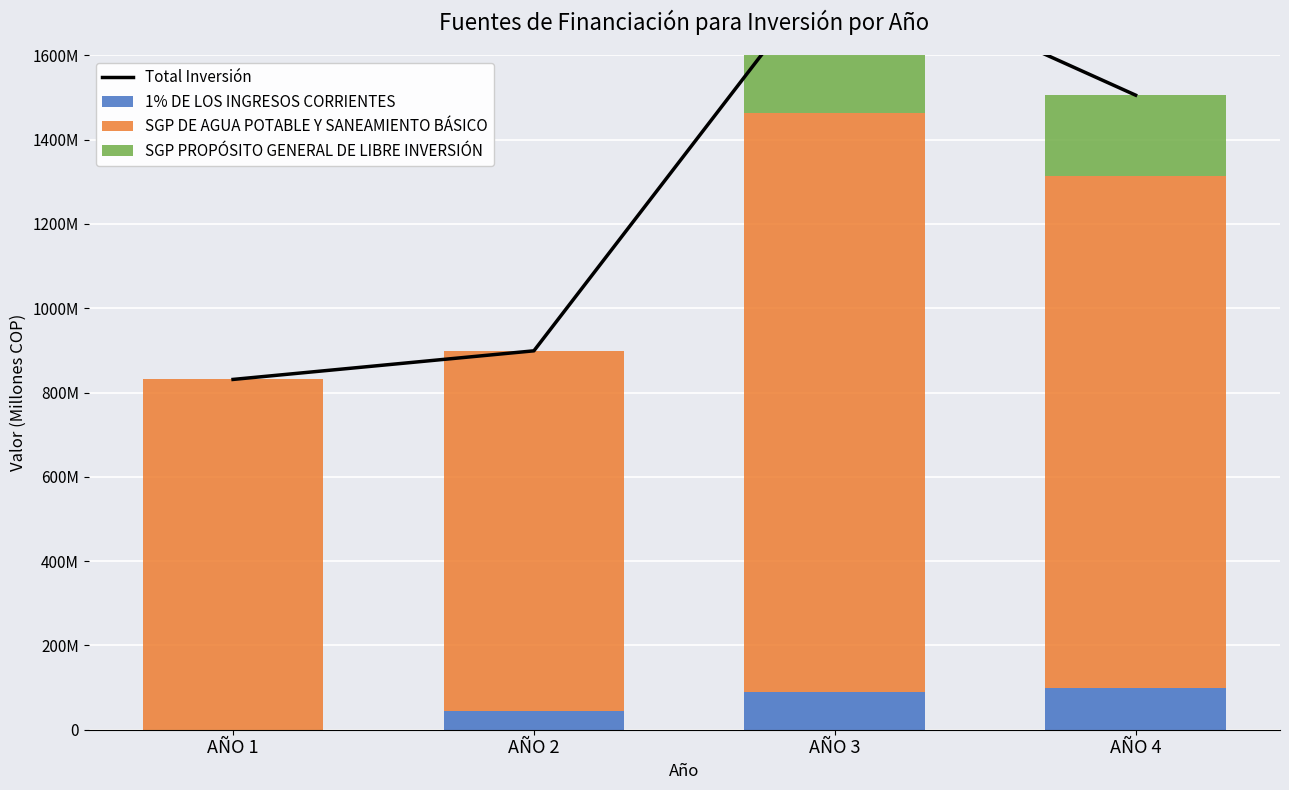

Which category has the lowest value in the 1% DE LOS INGRESOS CORRIENTES series?

AÑO 1